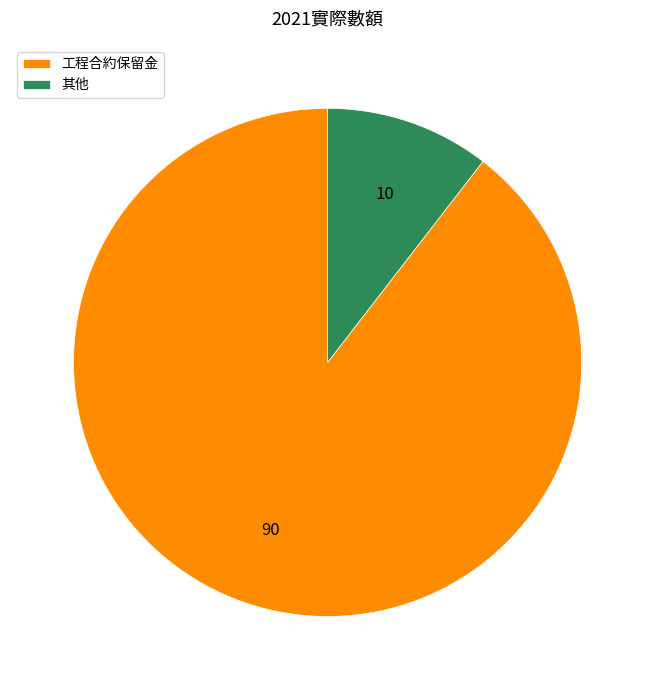

Rank the categories by value from lowest to highest.

其他, 工程合約保留金